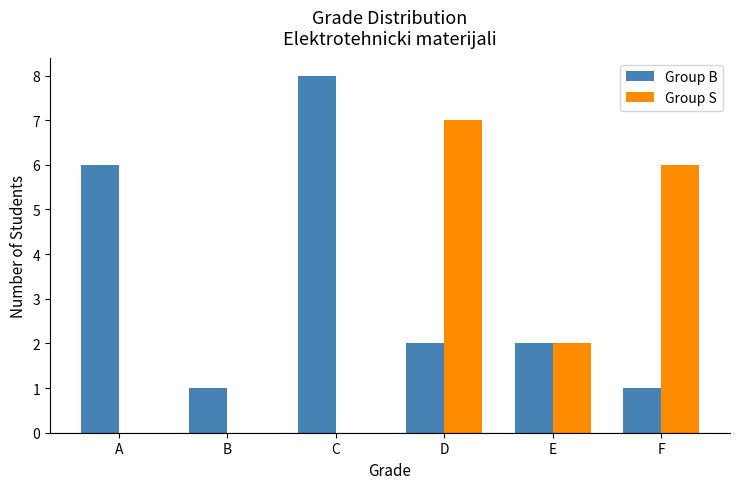

Which series has the largest total across all categories?

Group B